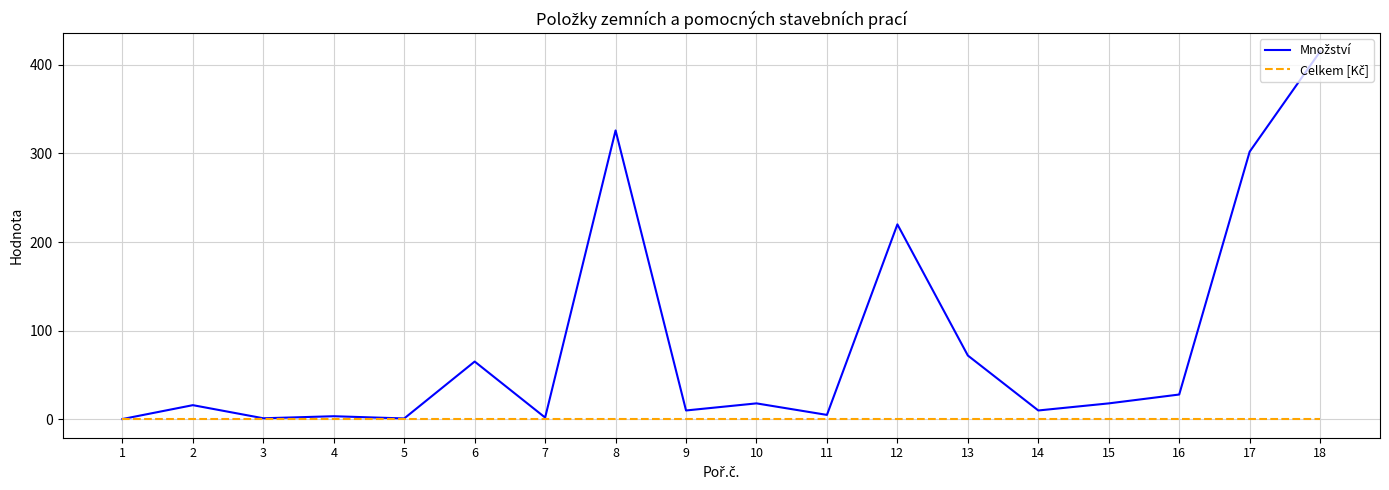

At which category does the chart reach its peak across all series?

18